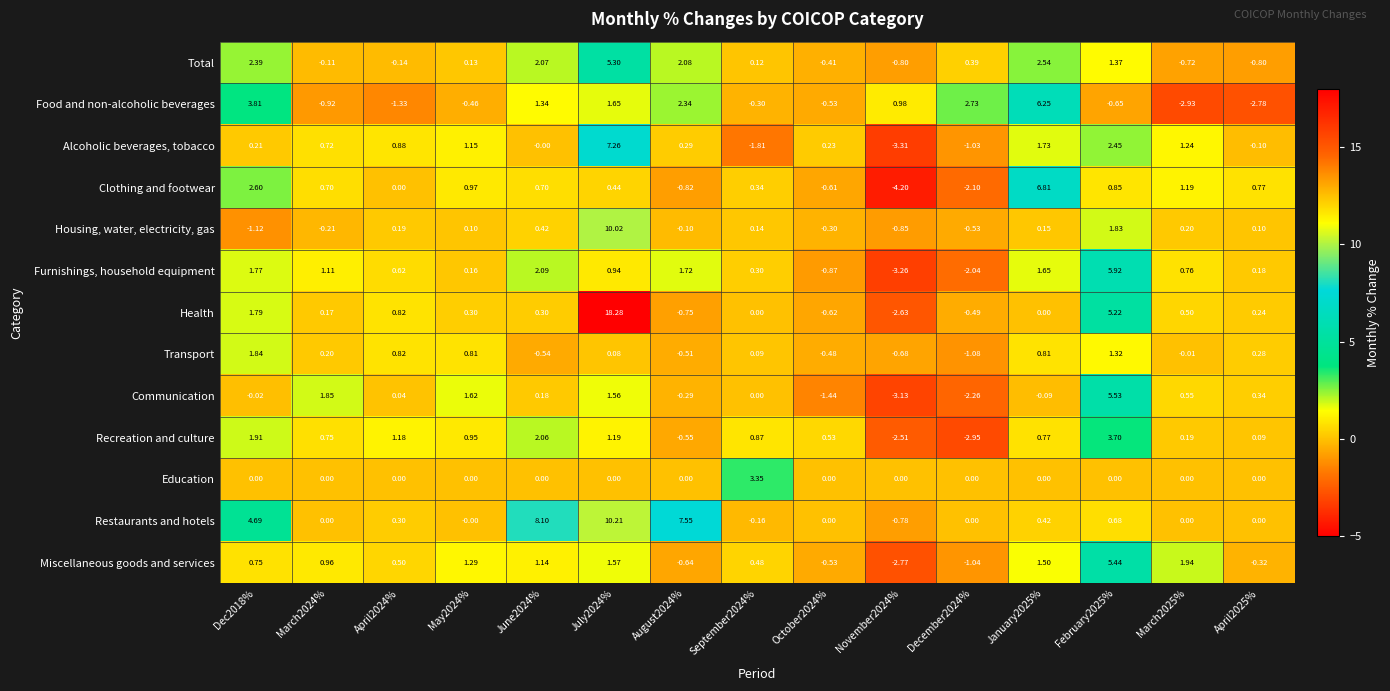

Which series has the largest range (max minus min)?

Health